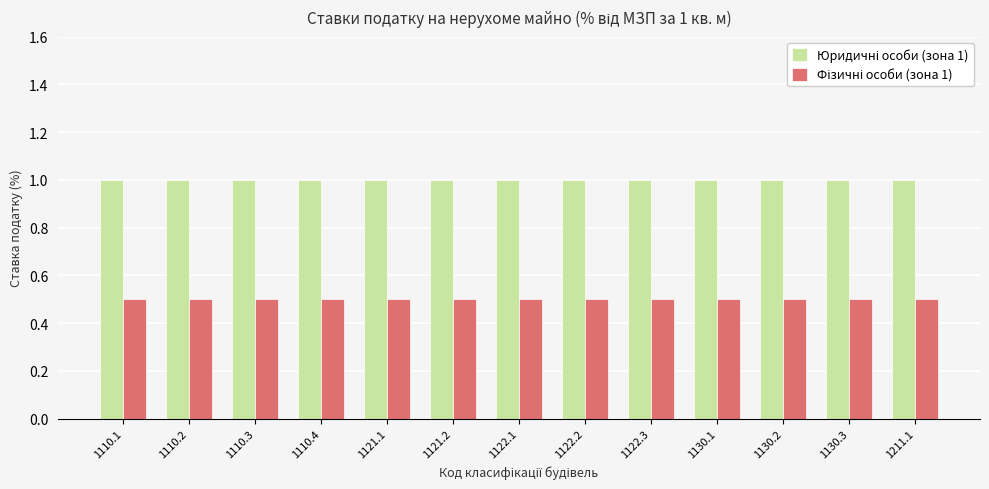

What is the smallest value displayed?

0.5